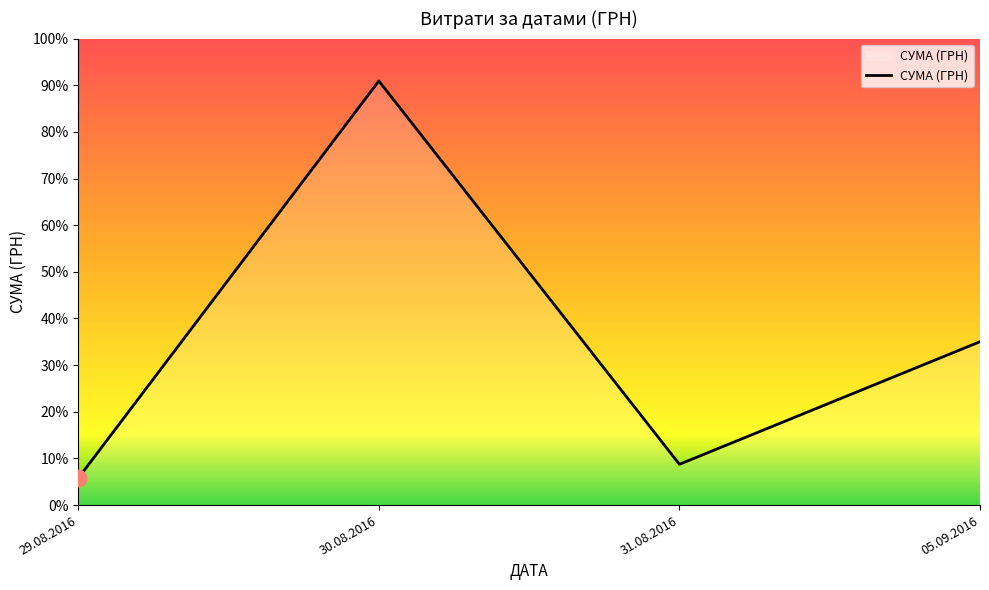

Does the chart display data point markers on the line(s)?

No